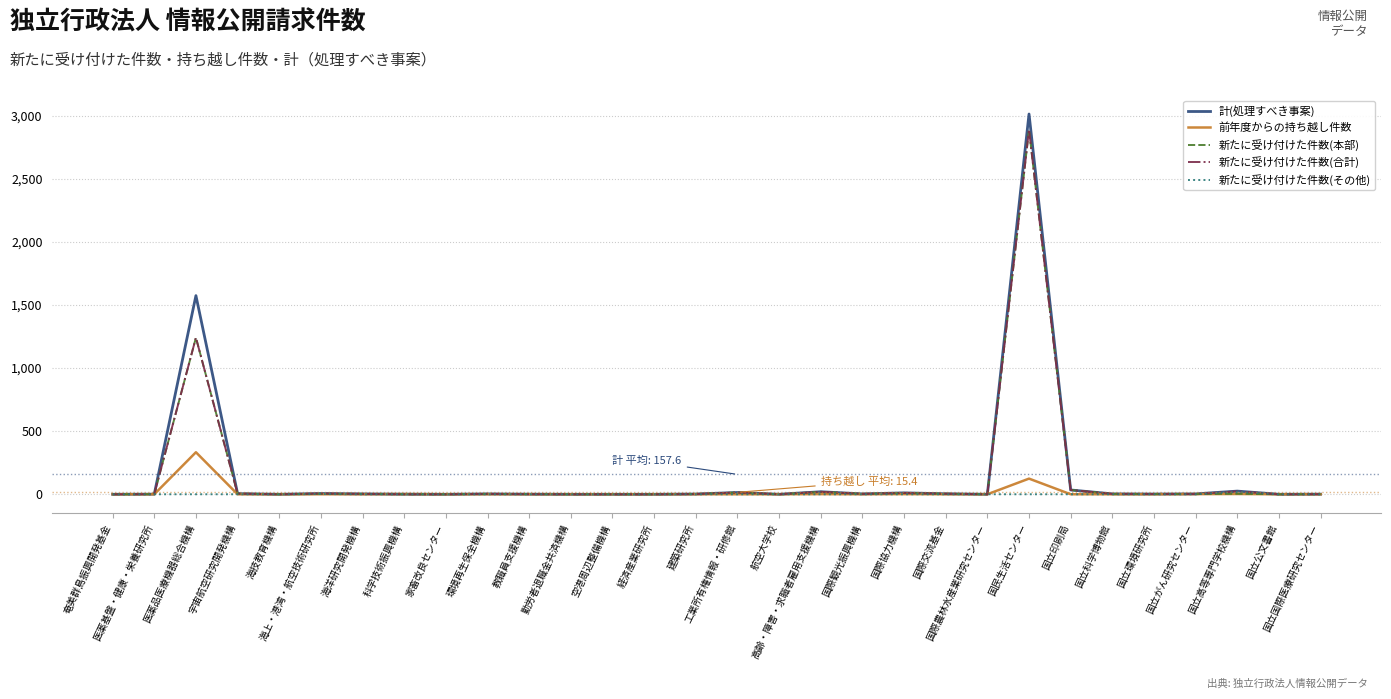

How many distinct data groups are displayed?

5